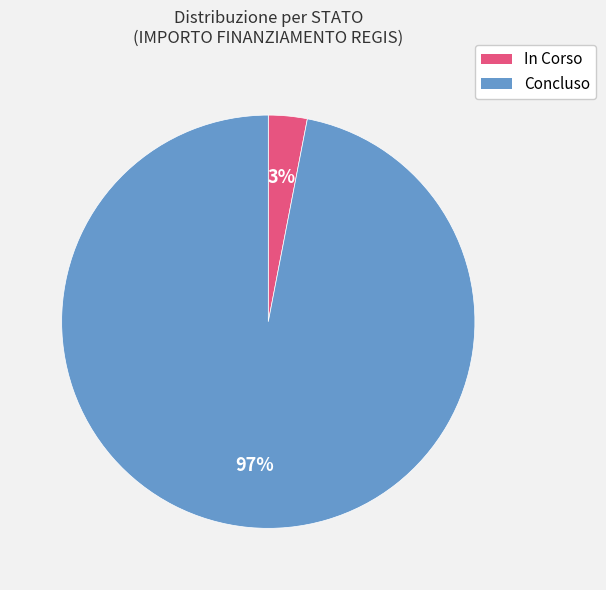

True or false: Concluso accounts for 97% of the total.

True